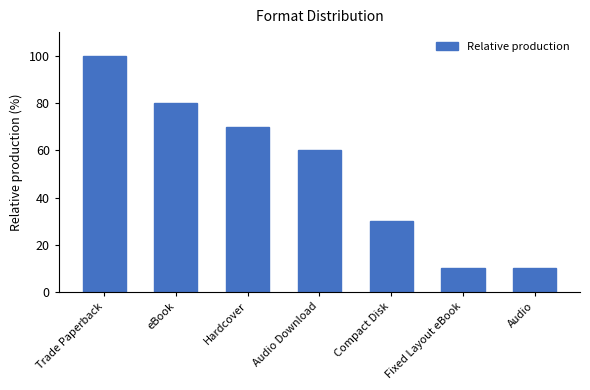

What value does the data have at Fixed Layout eBook?

10